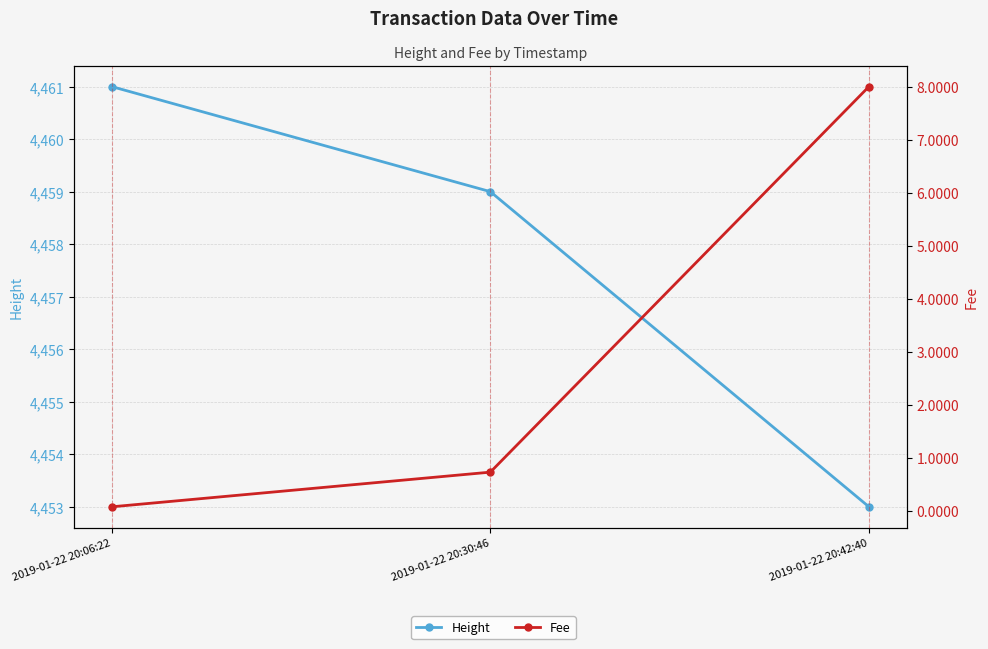

How many data points does each series have?

3